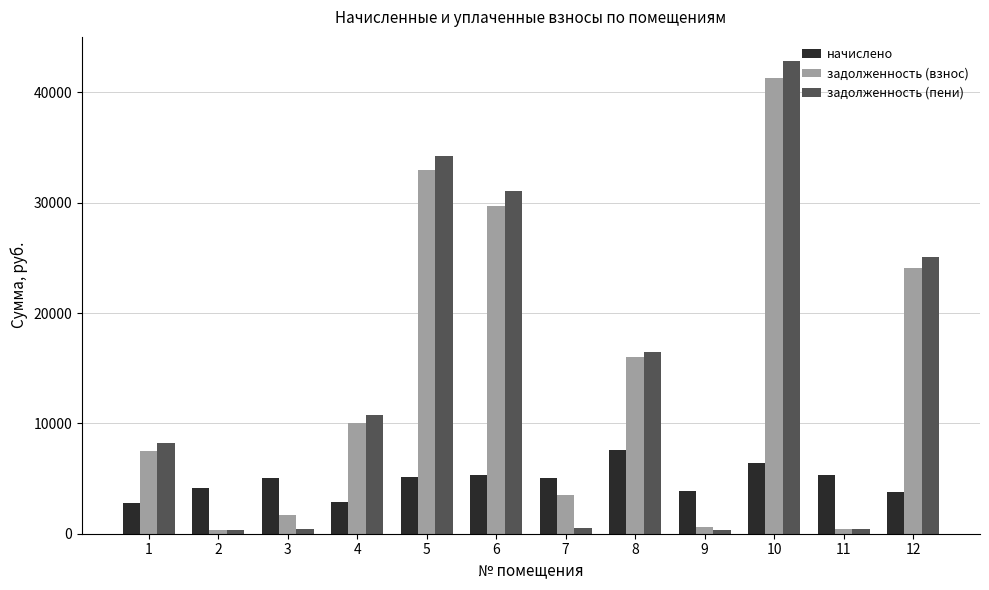

Count the number of data series in this chart.

3